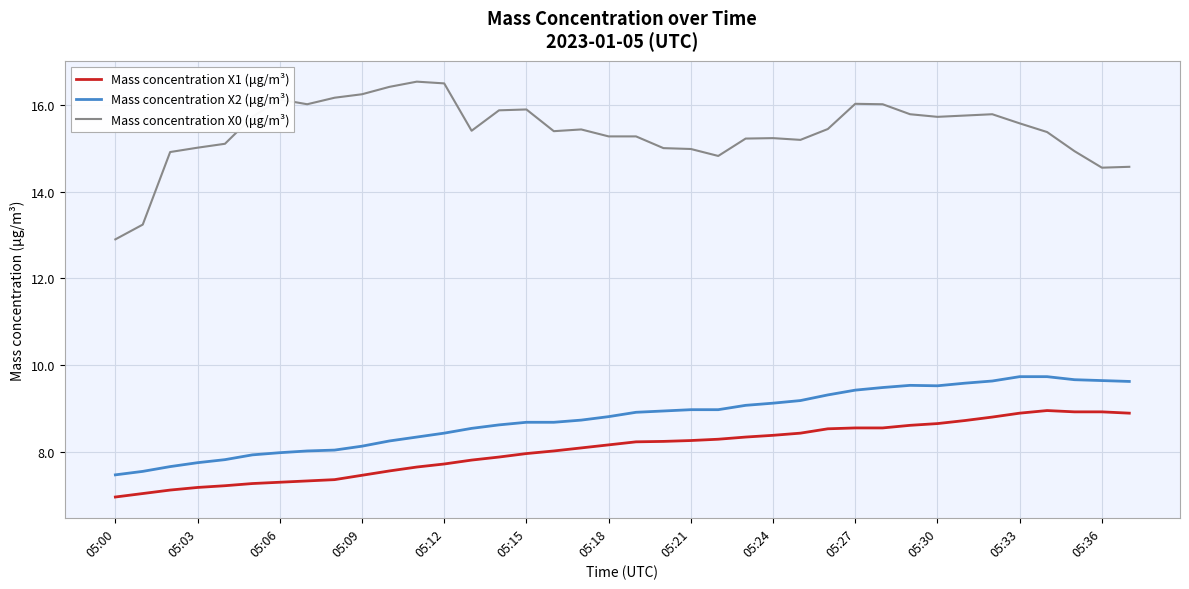

Which series has the widest spread of values?

Mass concentration X0 (μg/m³)